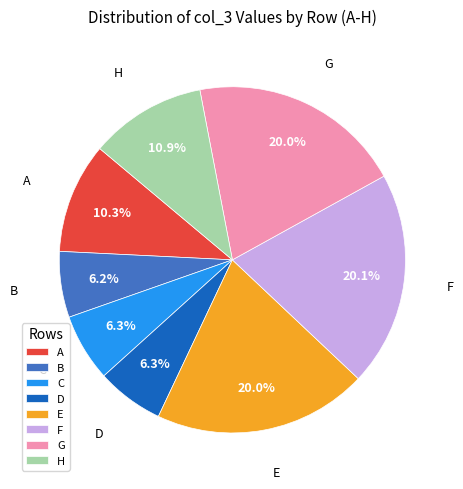

Is A the majority of the pie?

No